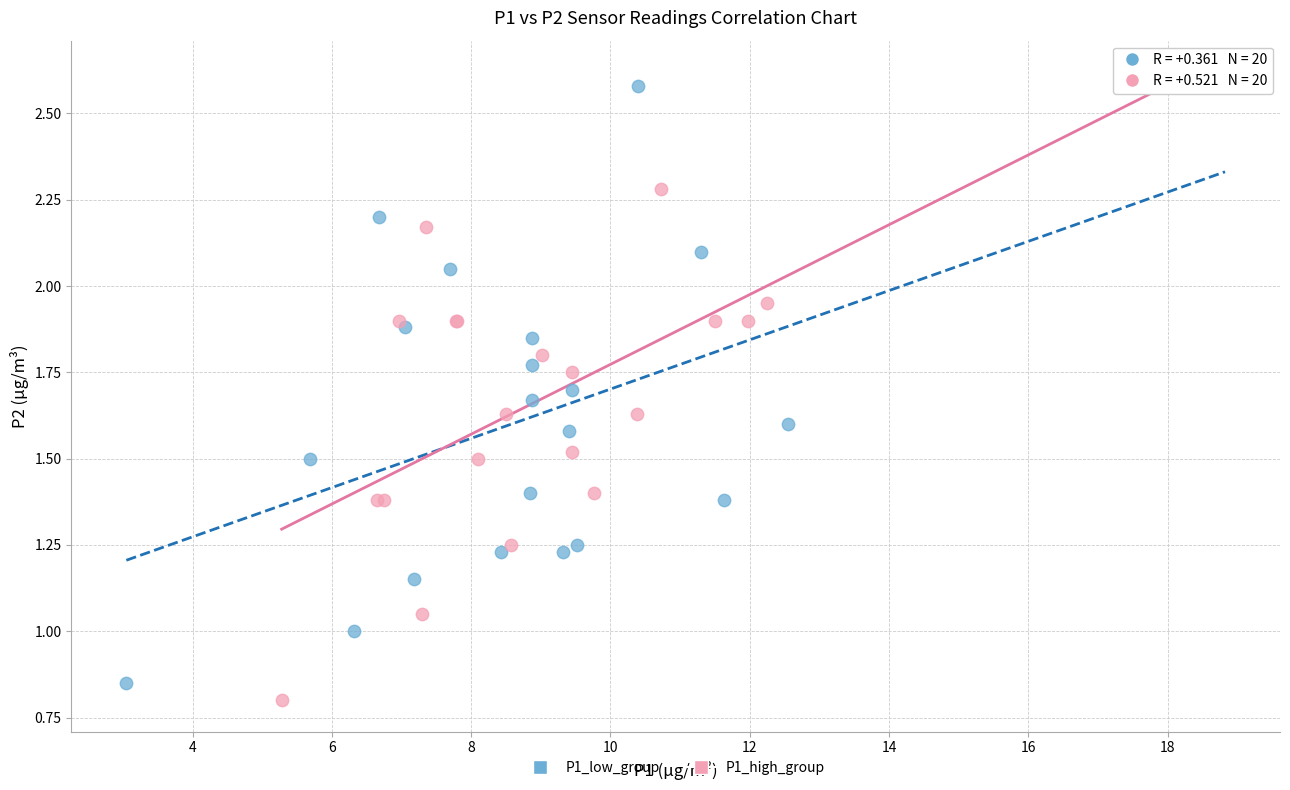

Which series contains the lowest Y value?

P1_high_group